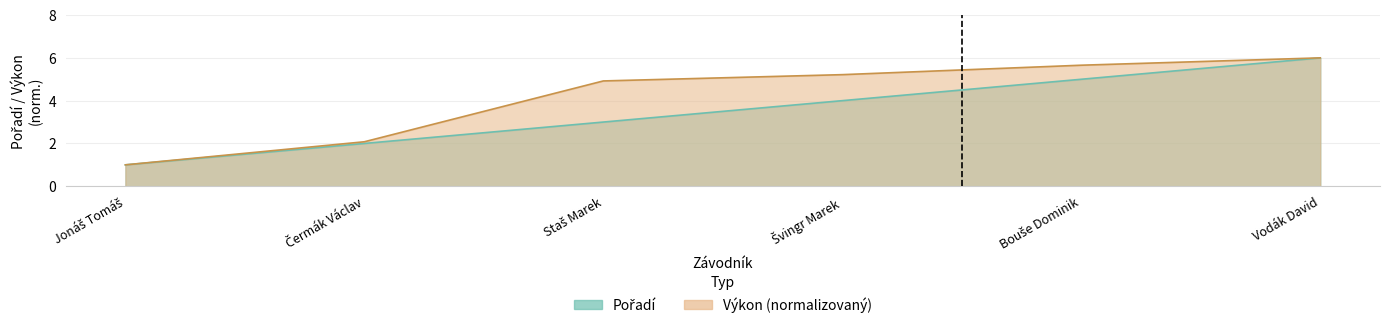

At Švingr Marek, list the series in order from largest to smallest.

Výkon, Pořadí